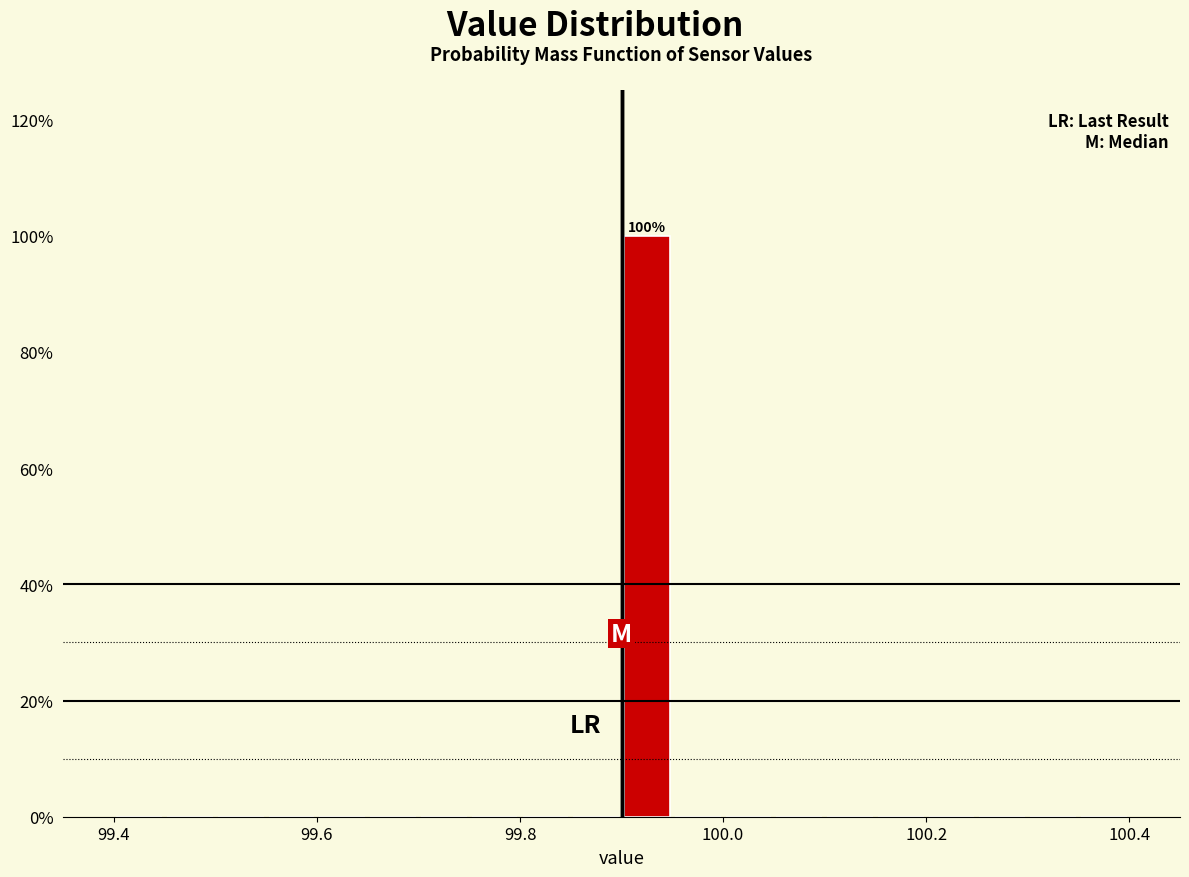

Around what value on the x-axis is the tallest bar? Give the approximate position of its centre, as read against the axis.

99.92